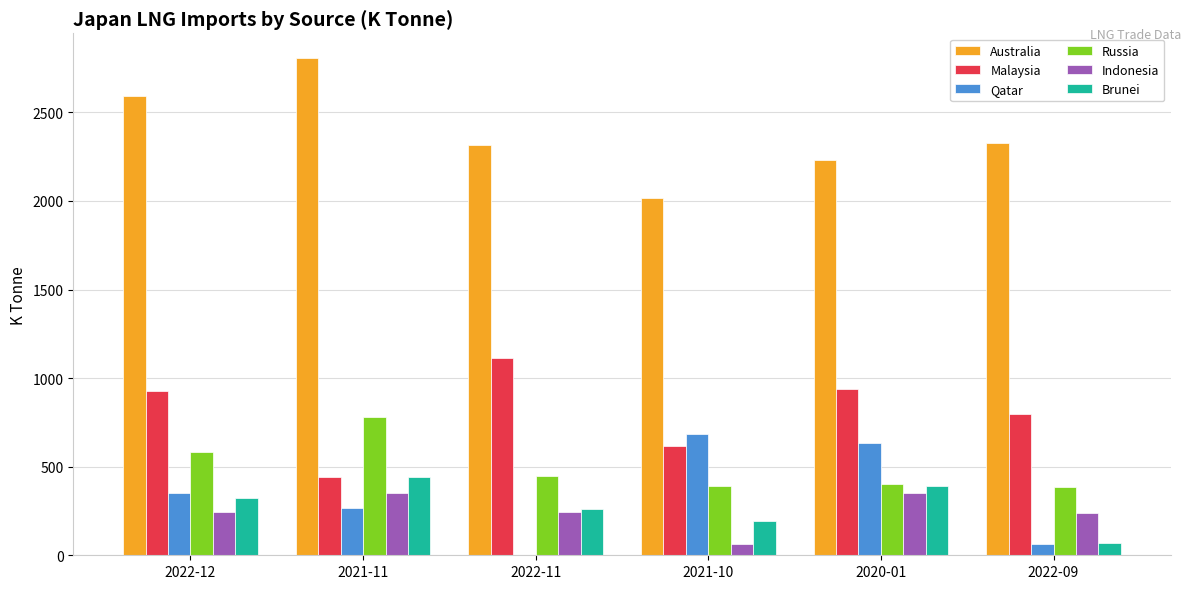

What are all the series names shown in the legend?

Australia, Malaysia, Qatar, Russia, Indonesia, Brunei